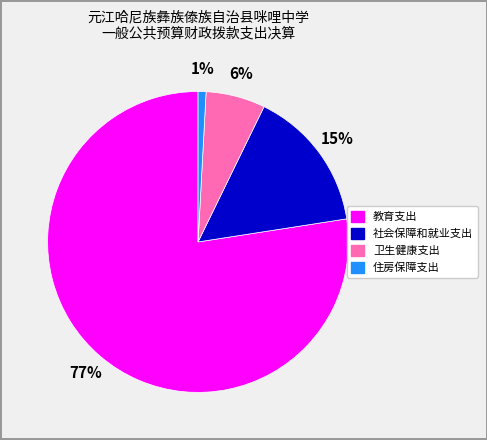

Is it true that 卫生健康支出 is 6% of the pie?

True